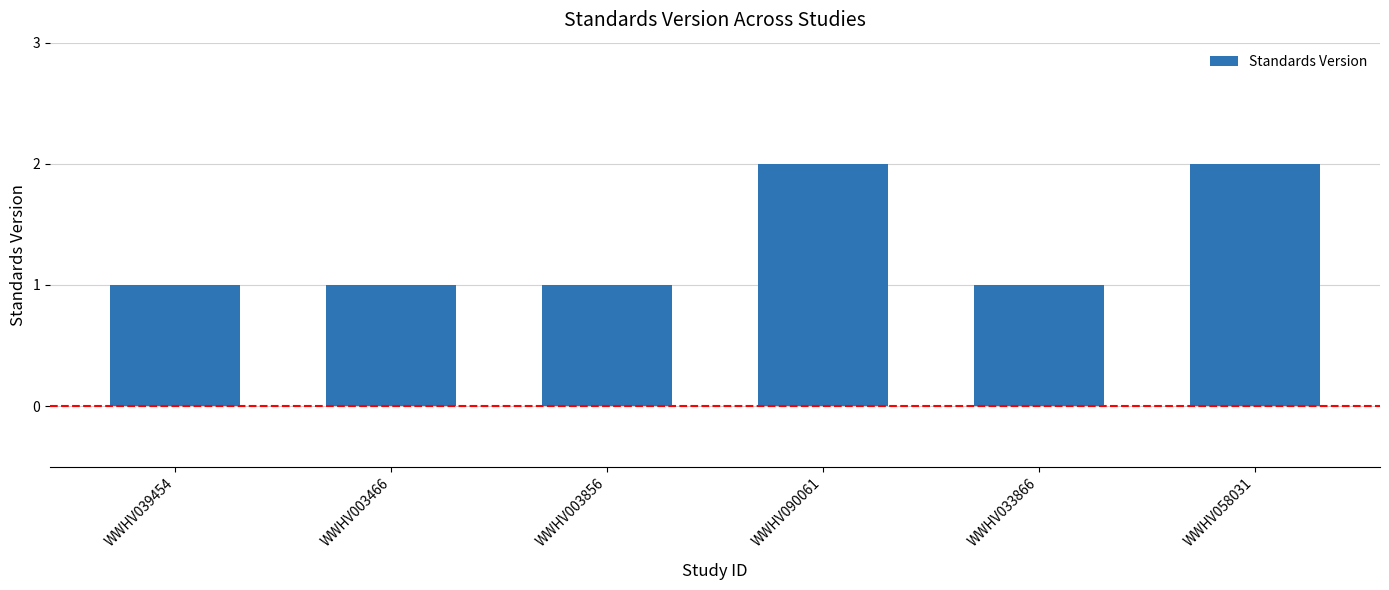

What is the sum of the values at WWHV003856 and WWHV033866?

2